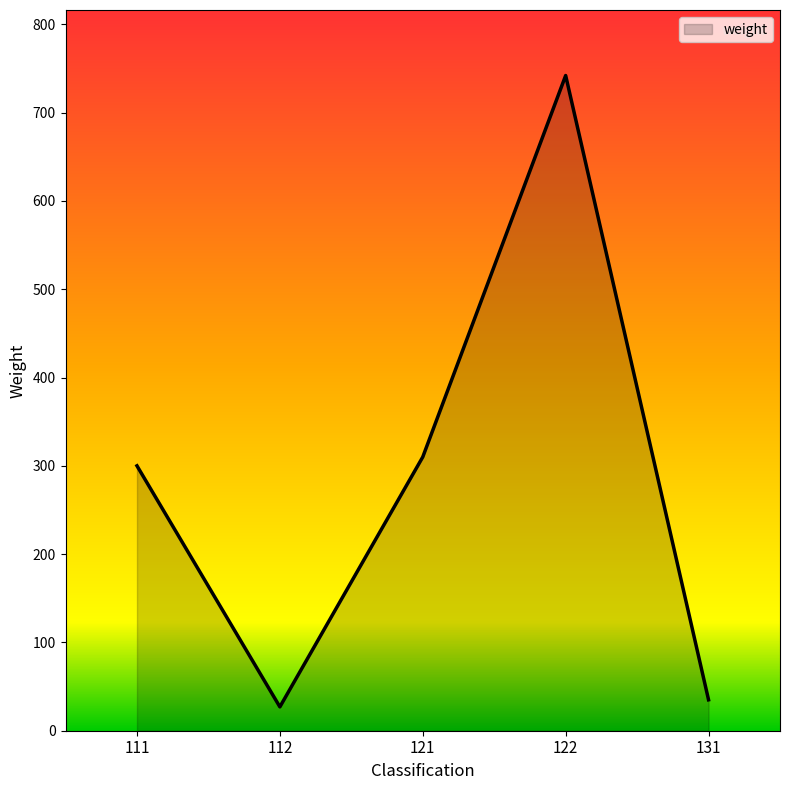

At which label is the value closest to 384?

121